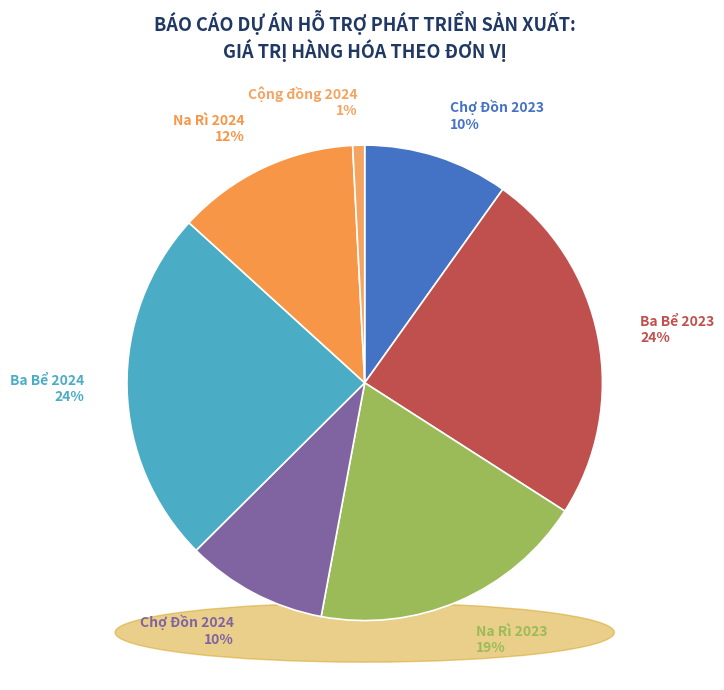

What percentage do Chợ Đồn 2023 and Cộng đồng 2024 together represent?

10.7%